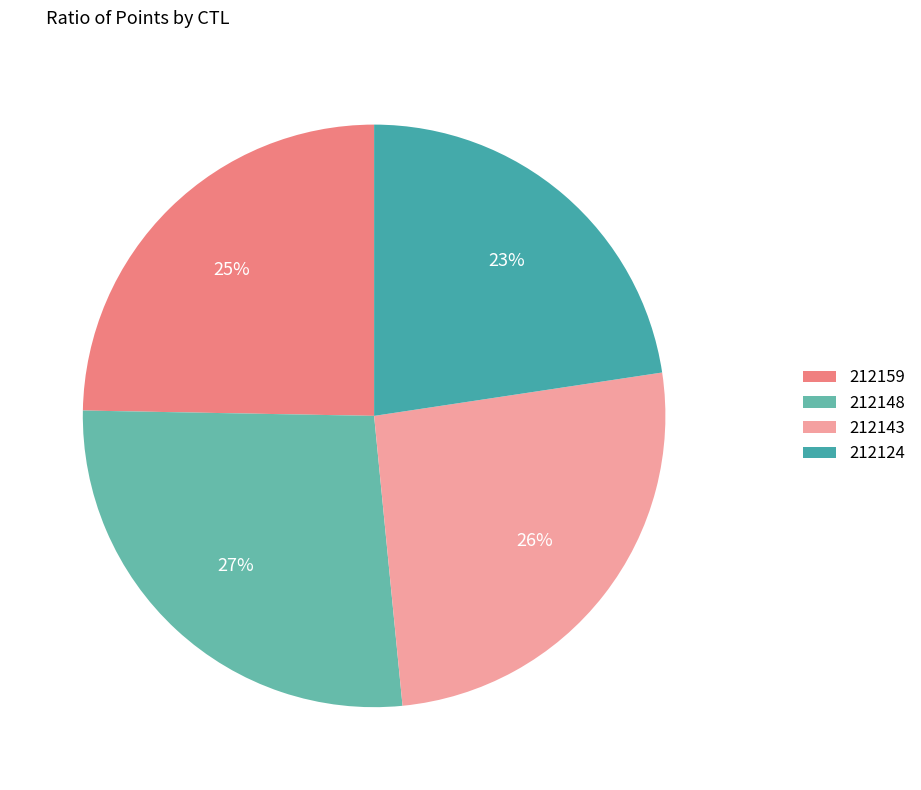

What is the smallest slice in the pie chart?

212124